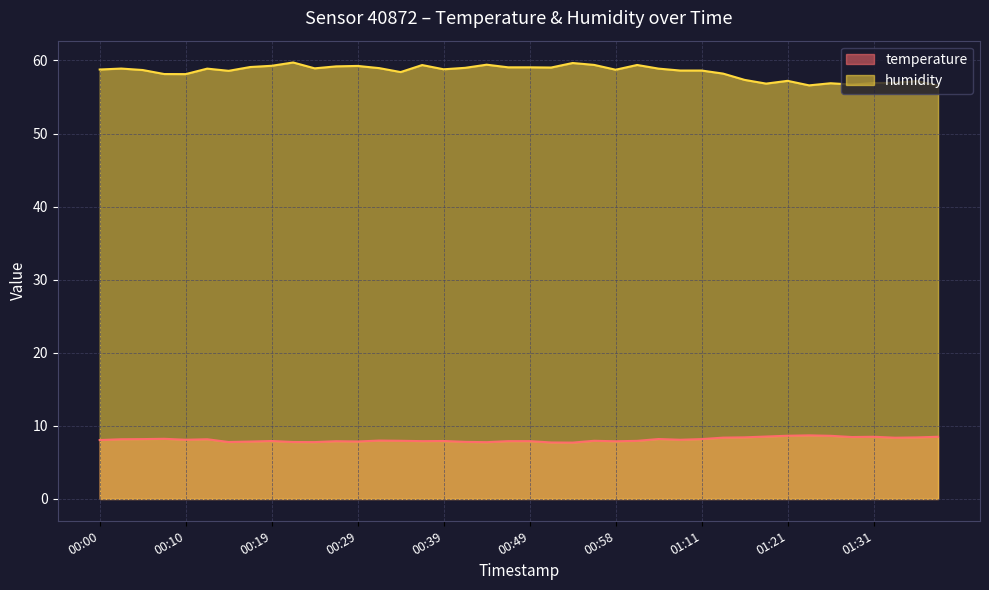

At which category does humidity reach its first local valley?

00:10